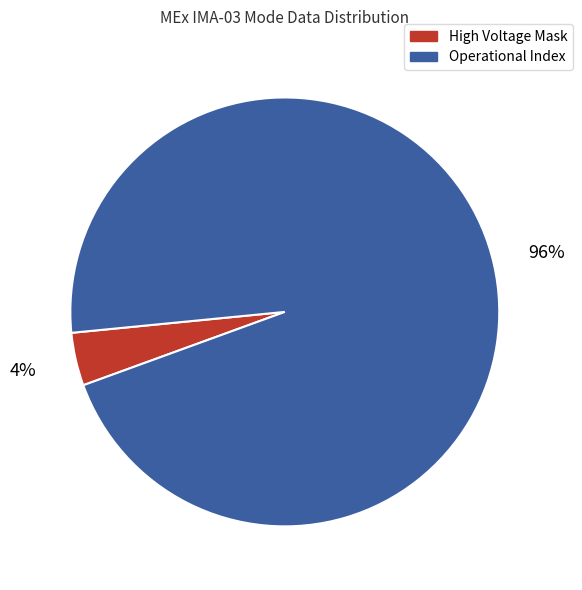

Approximately how many times larger is the value at Operational Index compared to High Voltage Mask?

24.0